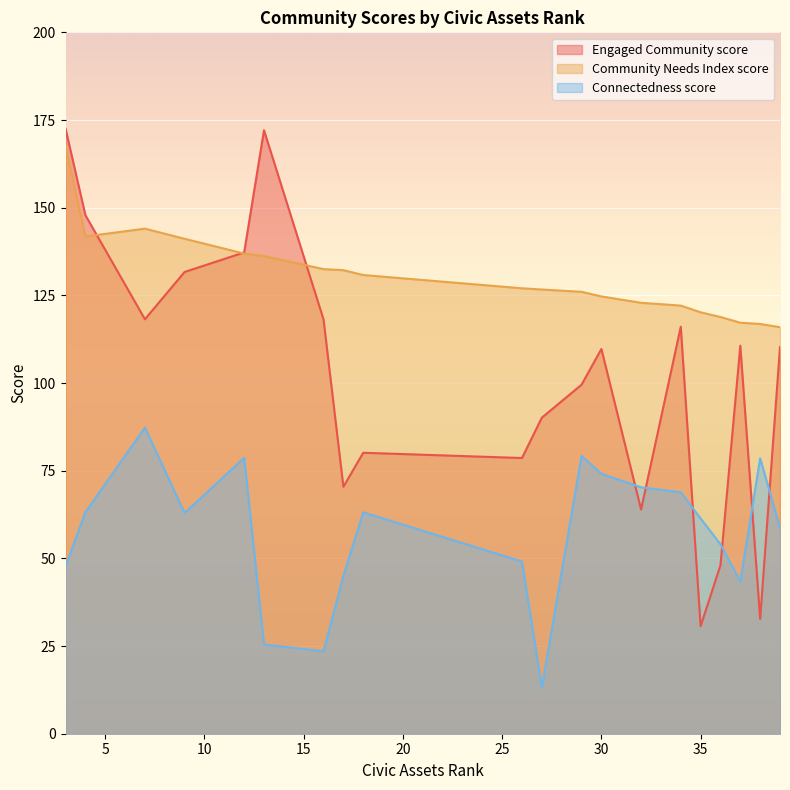

What is the sum of all Community Needs Index score values?

2601.4